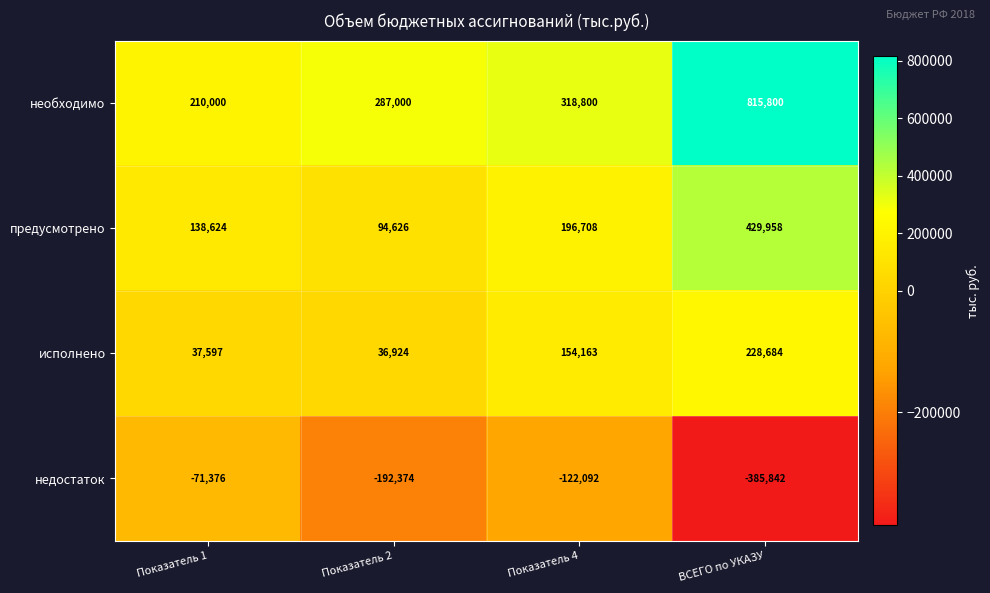

Which series has the widest spread of values?

необходимо